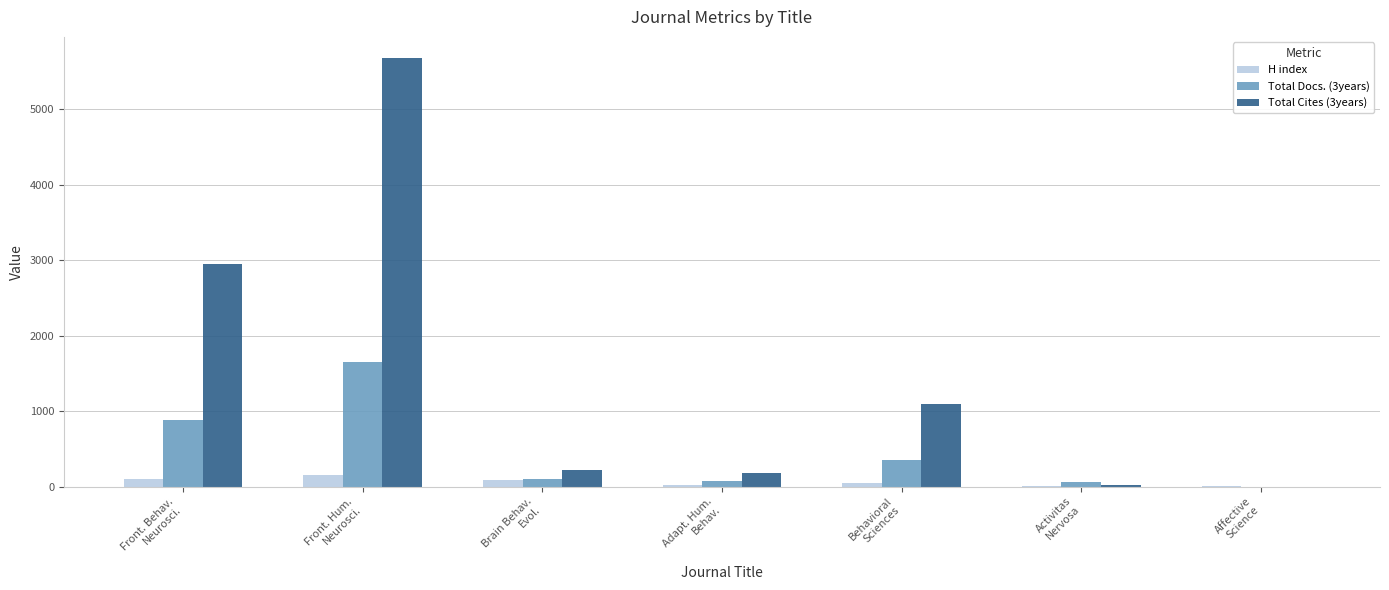

What is the maximum value shown in the chart?

5674